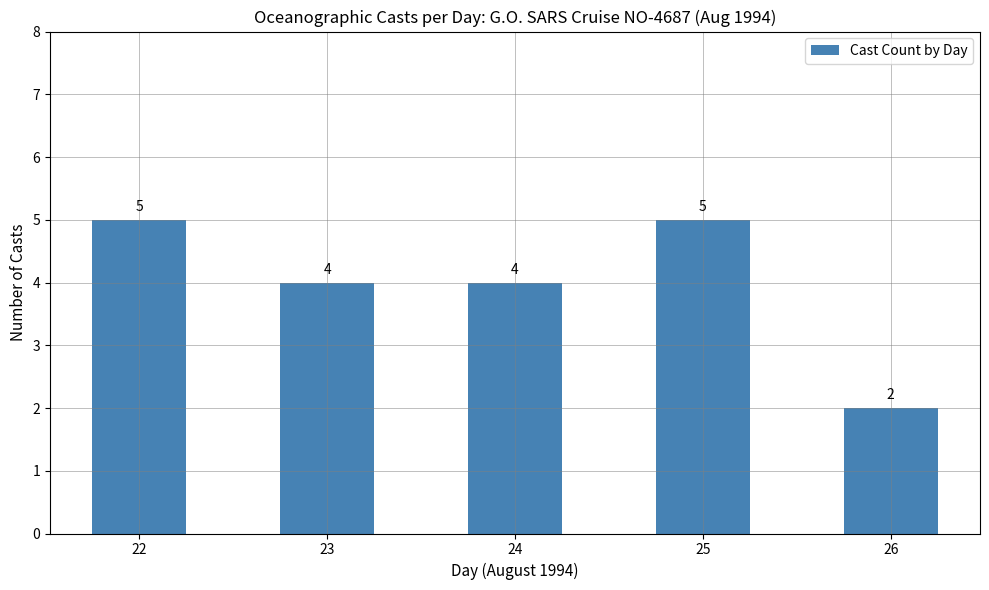

What is the value of the 2nd bar from the left?

4